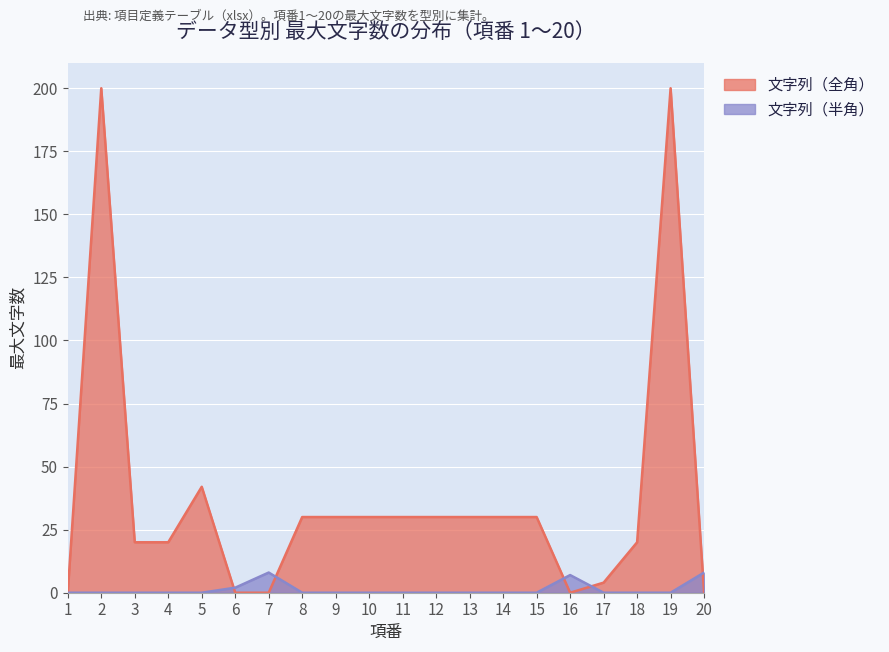

At 10, list the series in order from smallest to largest.

文字列（半角）, 文字列（全角）